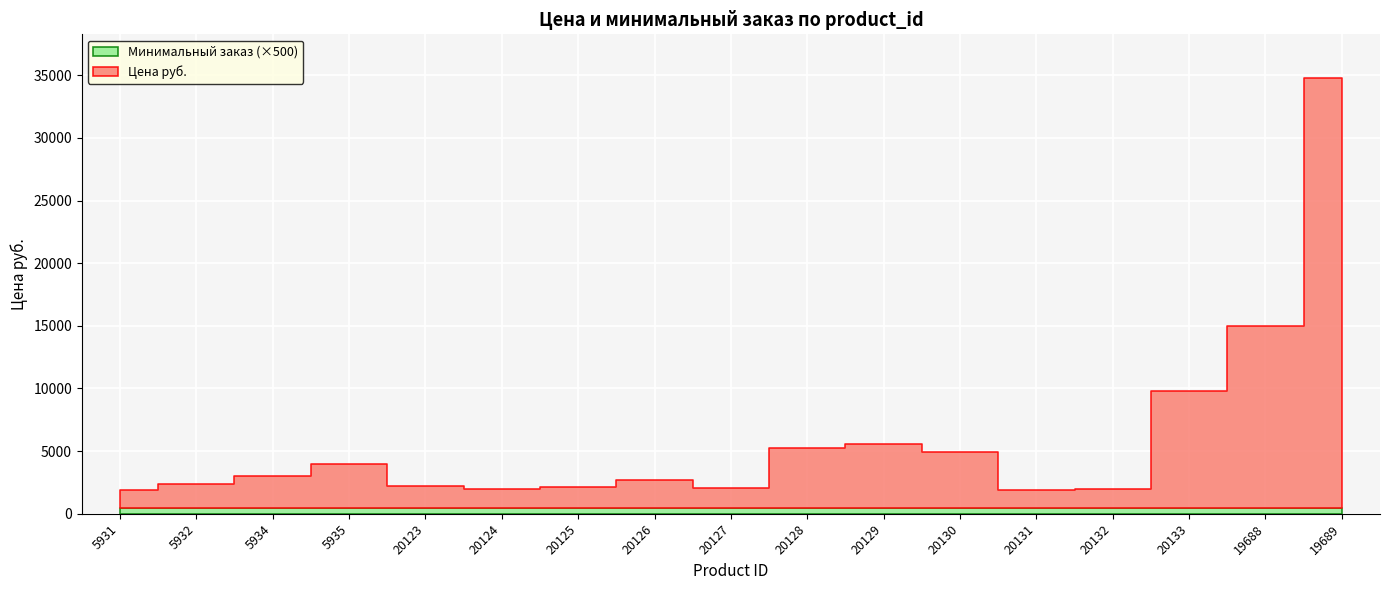

Reading left to right, what are all the values shown in this chart?

Цена руб.: 5931=1399	5932=1841	5934=2489	5935=3461	20123=1692	20124=1517	20125=1604	20126=2188	20127=1546	20128=4754	20129=5075	20130=4404	20131=1429	20132=1517	20133=9302	19688=14484	19689=34282
Минимальный заказ: 5931=1	5932=1	5934=1	5935=1	20123=1	20124=1	20125=1	20126=1	20127=1	20128=1	20129=1	20130=1	20131=1	20132=1	20133=1	19688=1	19689=1